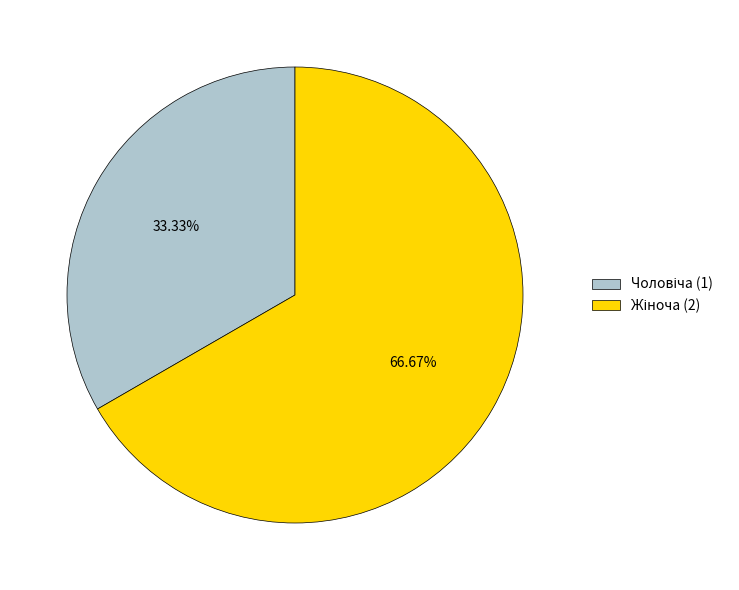

Does any single category account for the majority?

Yes